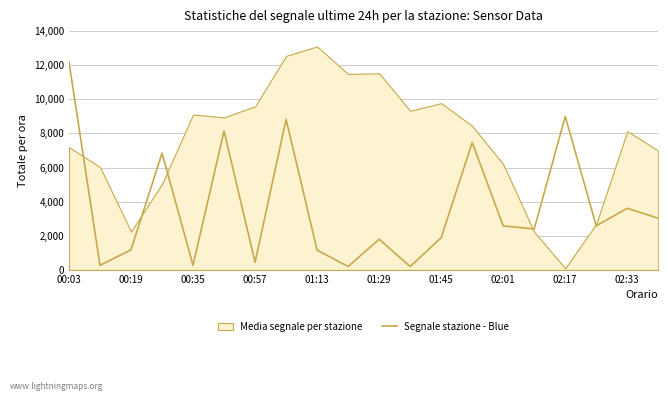

The value of Segnale stazione - Blue at 01:29 is 2924.5. True or false?

False